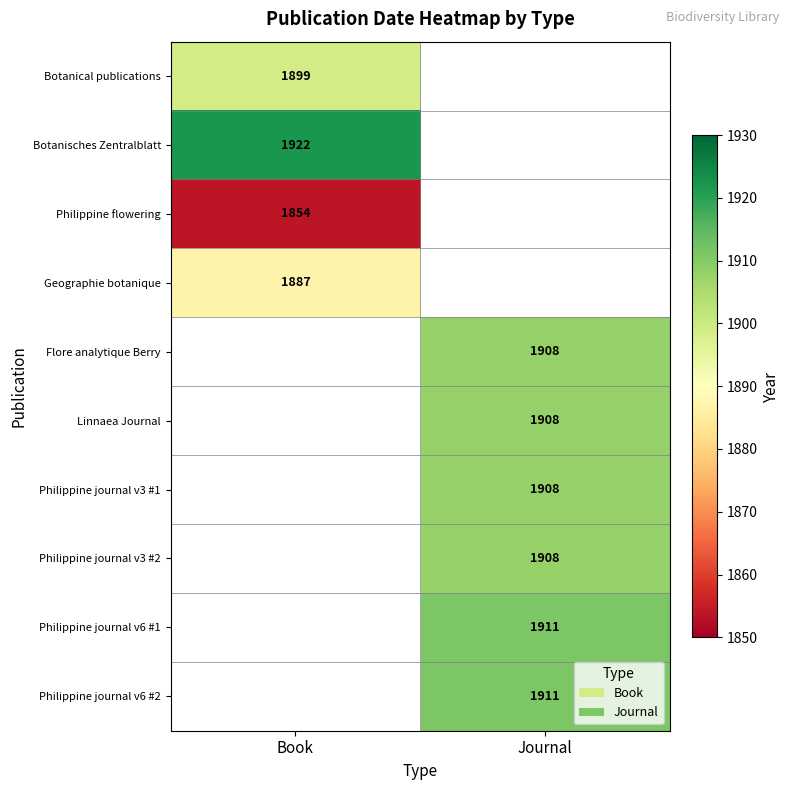

The Philippine journal v6 #1 series shows 1911 at Journal. True or false?

True